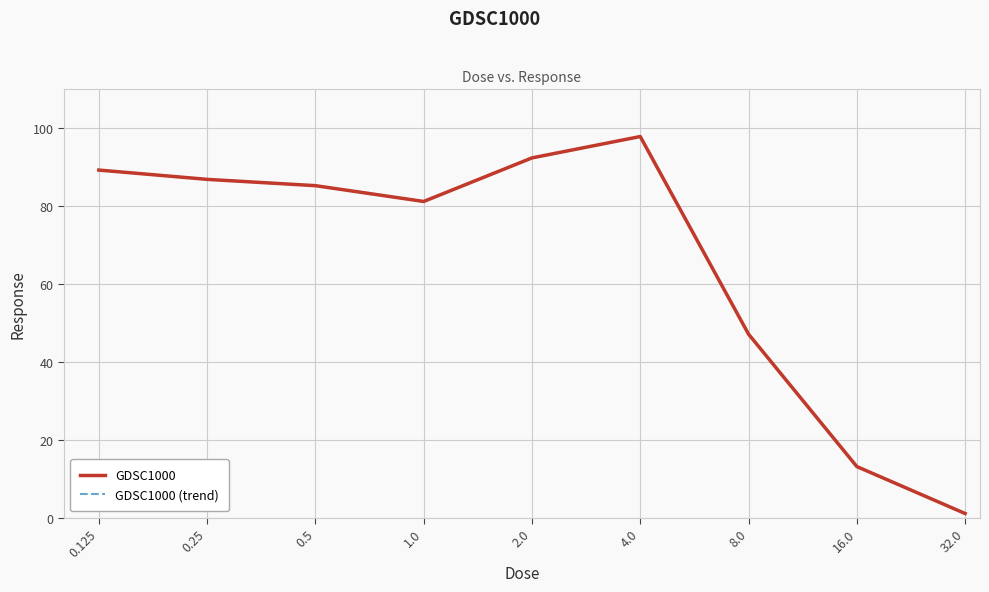

What is the minimum value for GDSC1000?

1.1